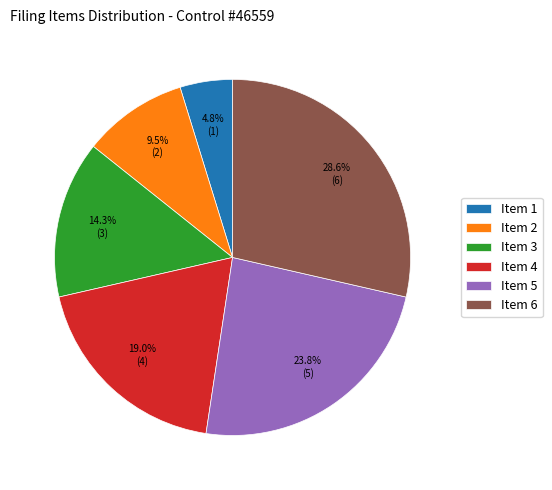

What portion of the pie excludes Item 3?

85.7%